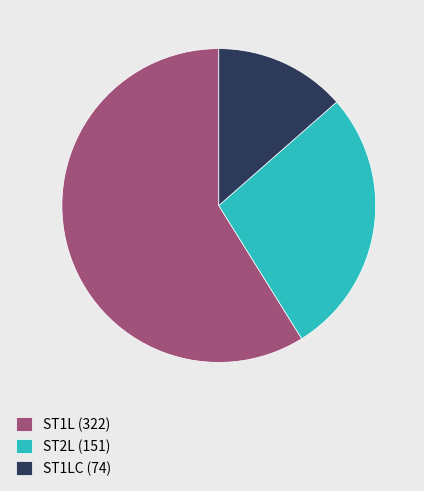

Is it true that ST1LC (74) is 26% of the pie?

False